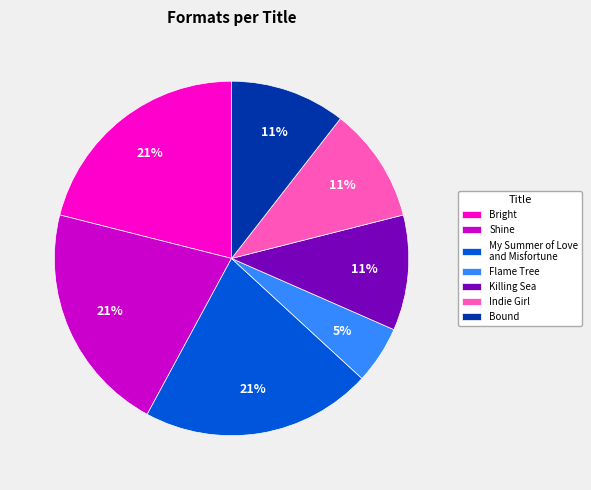

Count the number of slices in the pie.

7